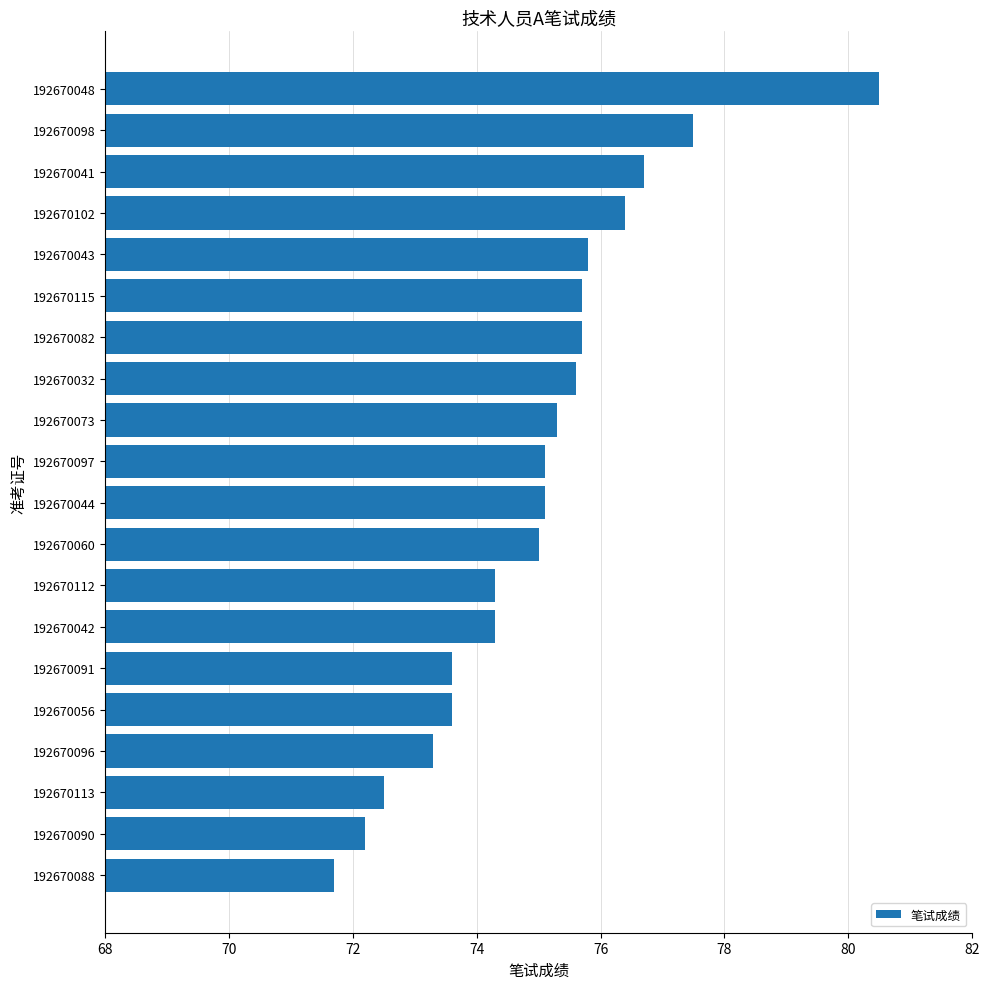

What is the smallest value displayed?

71.7